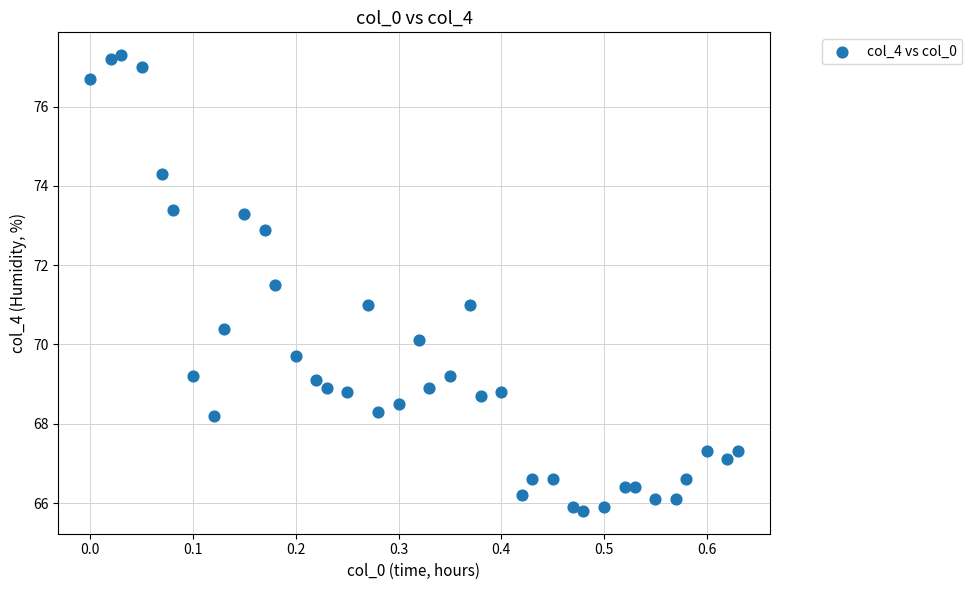

What is the range of X values (max minus min)?

0.6